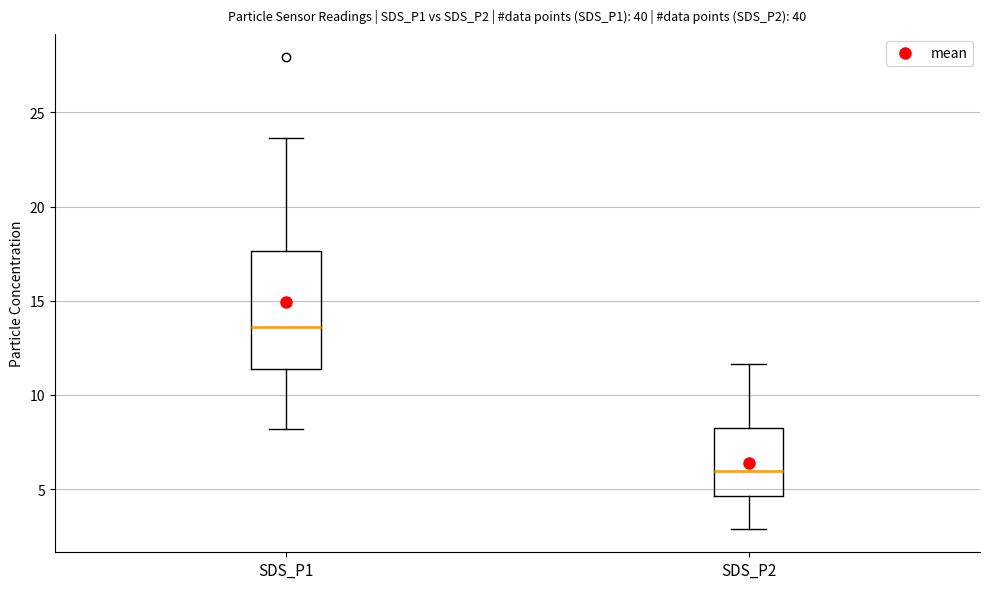

Reading left to right, read every box against the y-axis: the position of its median line, the range the box covers, and the ends of its whiskers. The values are not printed on the chart, so give them approximately, as read against the axis.

SDS_P1: median 13.5, box 11.5 to 17.5, whiskers 8.0 to 23.5
SDS_P2: median 6.0, box 4.5 to 8.5, whiskers 3.0 to 11.5